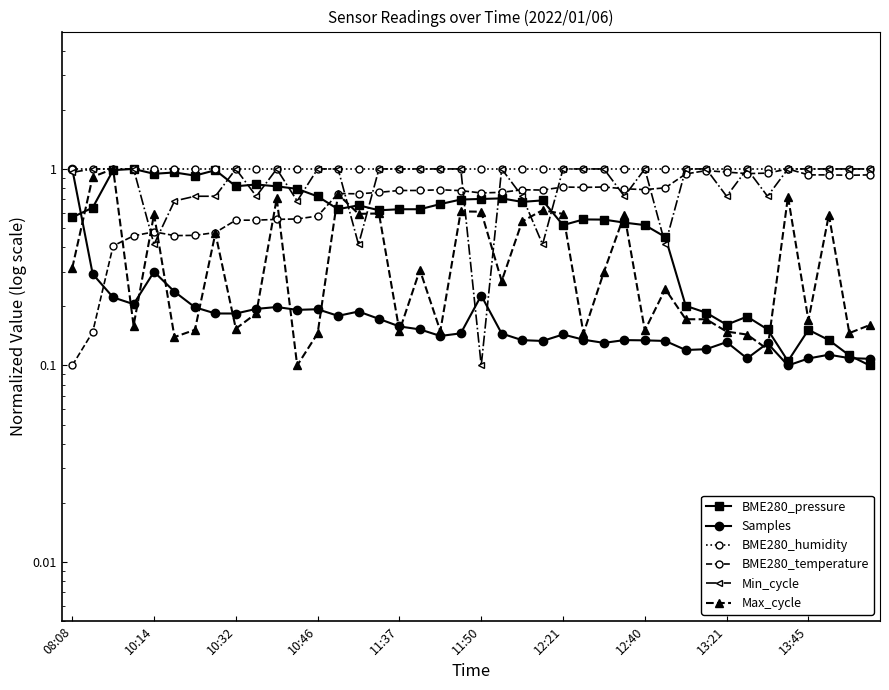

Rank the series by their maximum value, from lowest to highest.

BME280_pressure, Samples, BME280_humidity, BME280_temperature, Min_cycle, Max_cycle